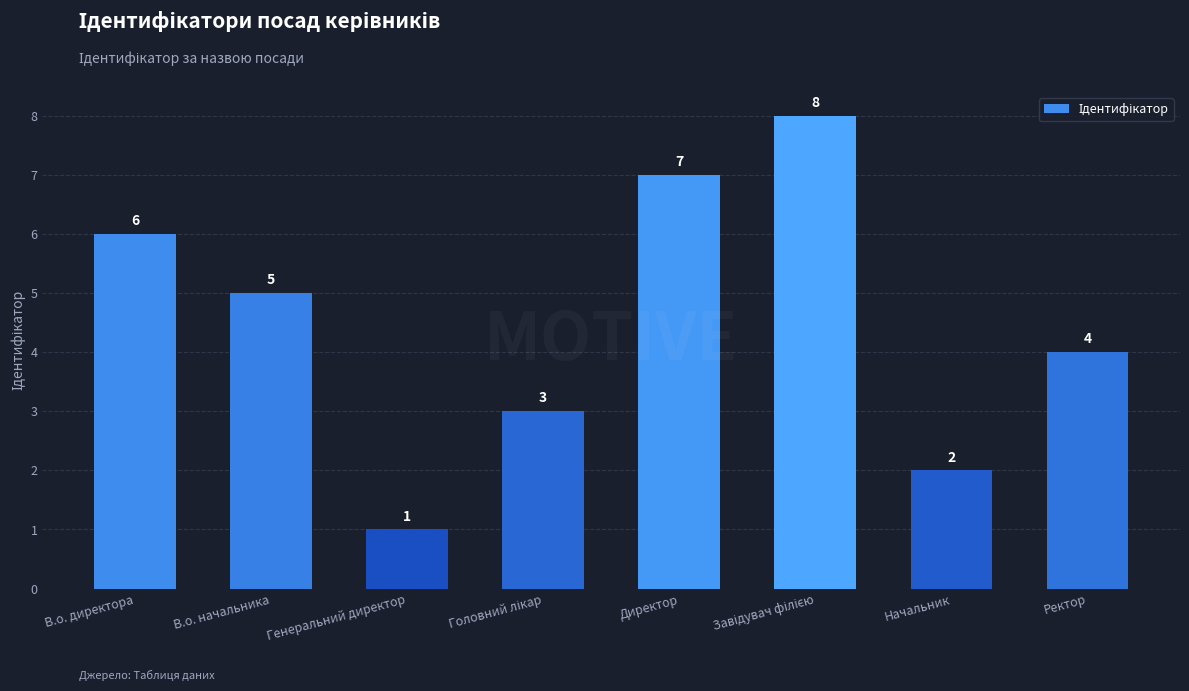

Reading left to right, transcribe all the data shown in this chart.

6	5	1	3	7	8	2	4